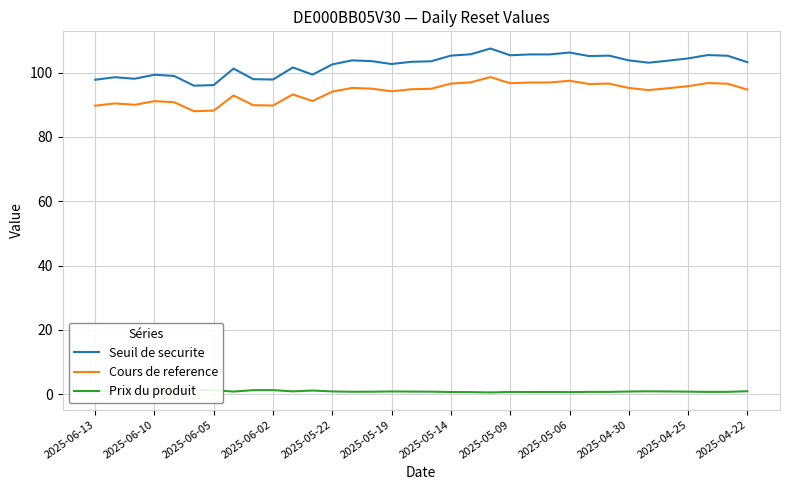

What is the difference between the Cours de reference values at 20 and 28?

4.0